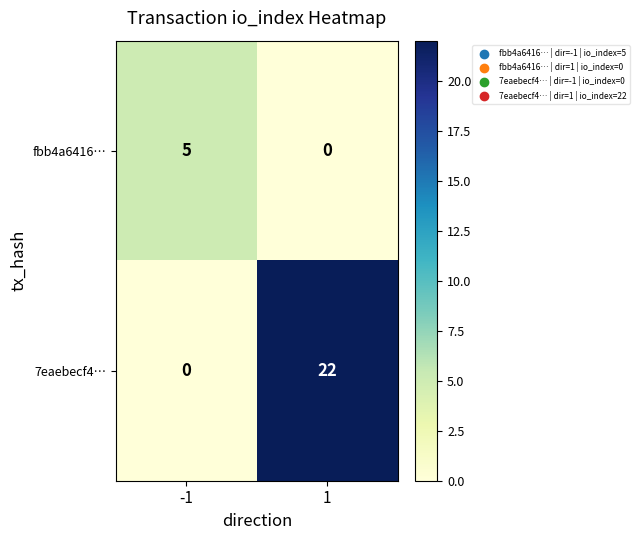

The value of fbb4a6416… at 1 is 0. True or false?

True